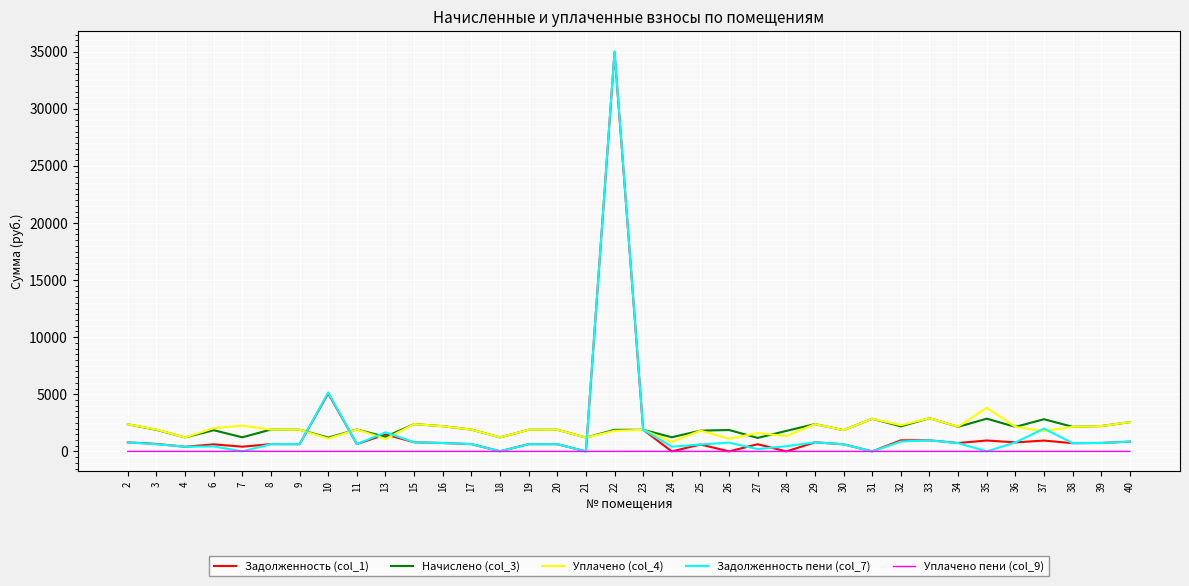

Which series has the largest range (max minus min)?

Задолженность пени (col_7)